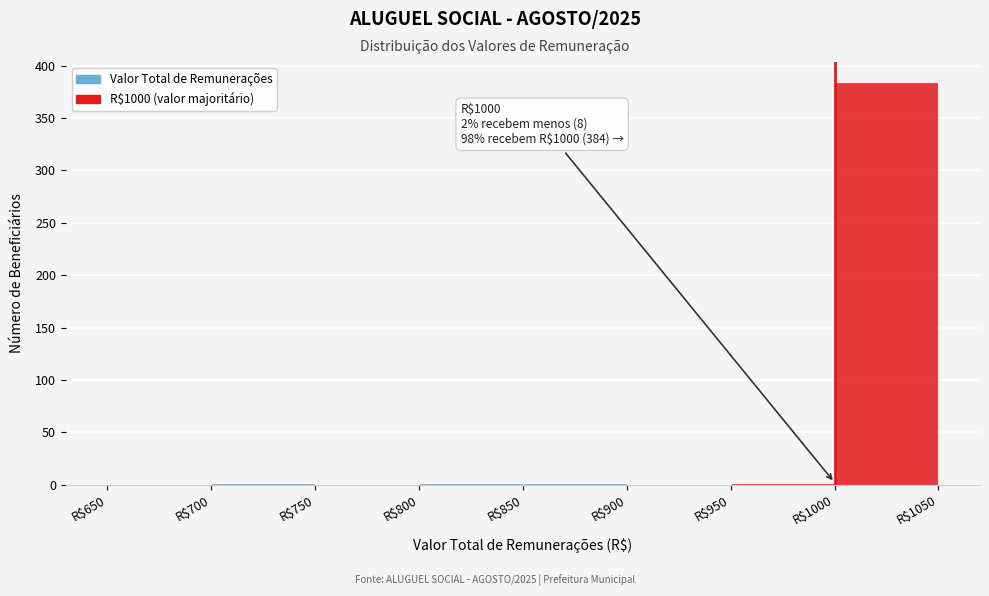

Over which range of the x-axis is the bar tallest?

1000 to 1050